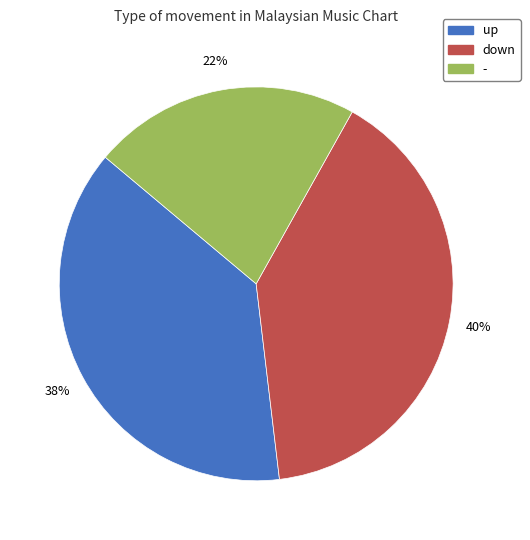

Is it true that up is 30% of the pie?

False